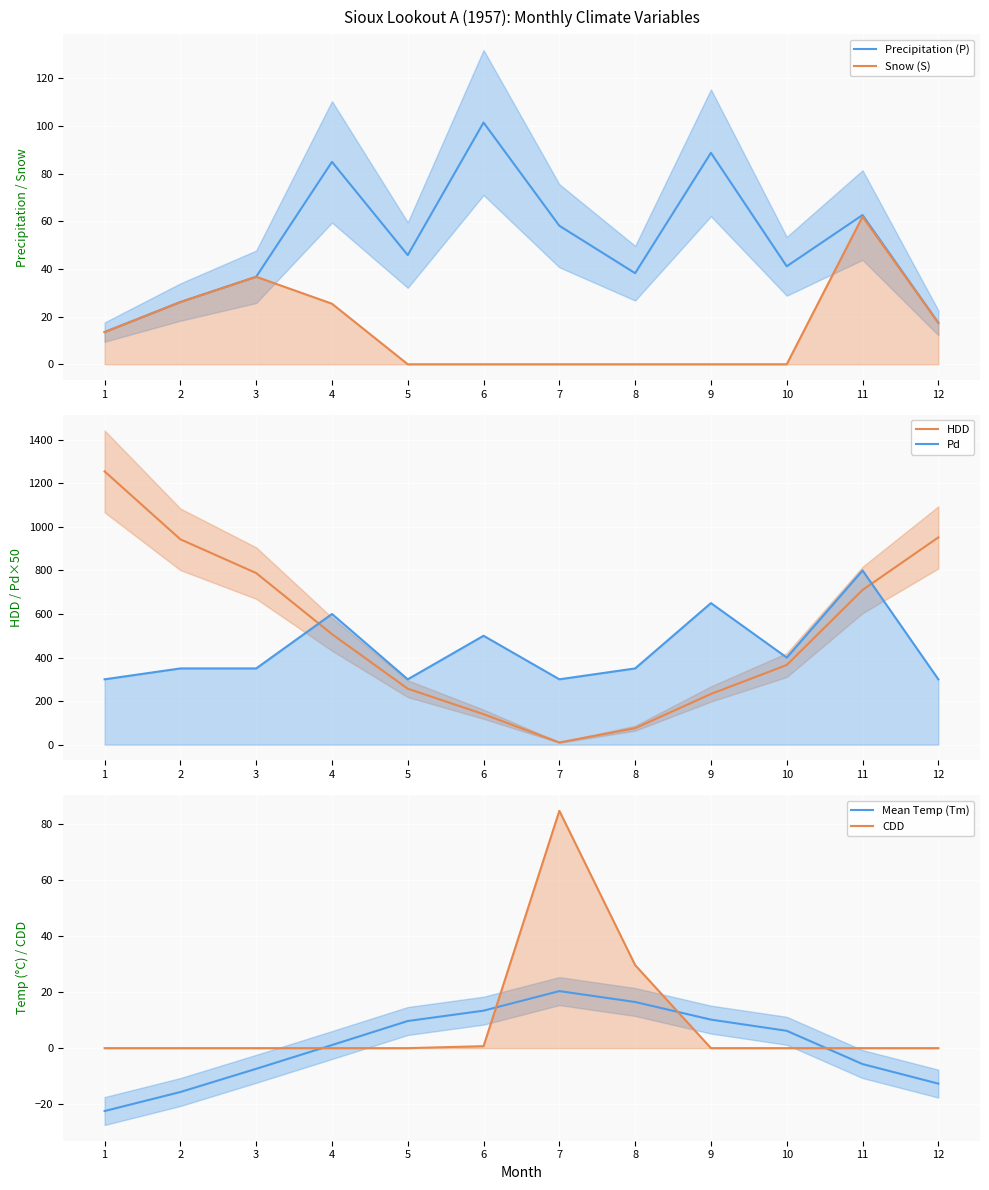

Where does the Precipitation (P) series first go above 45?

4